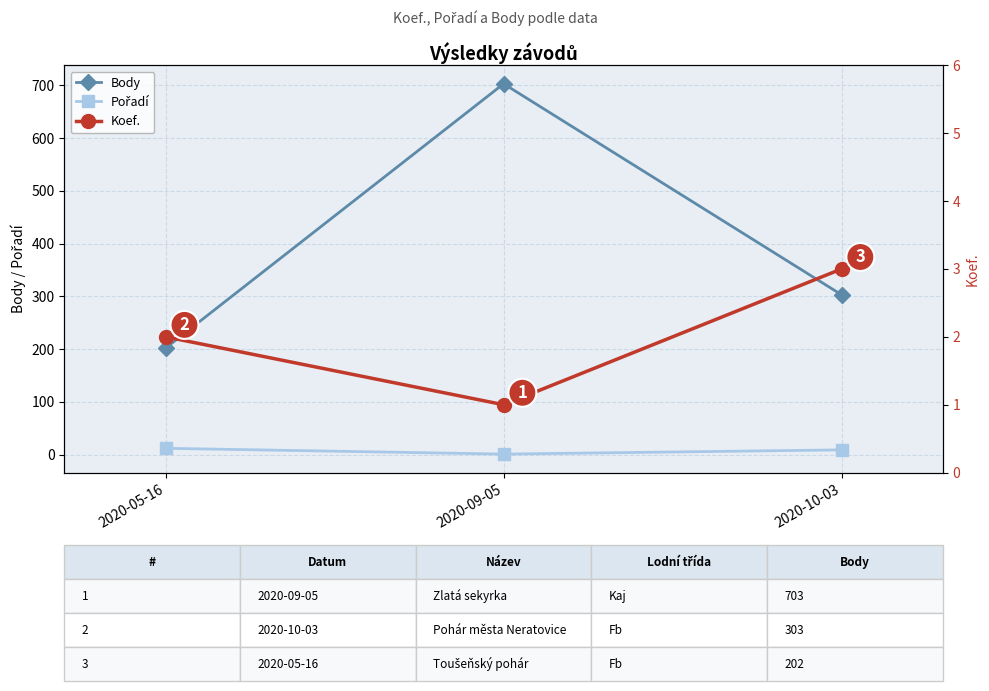

Rank the series by their maximum value, from lowest to highest.

Koef., Pořadí, Body